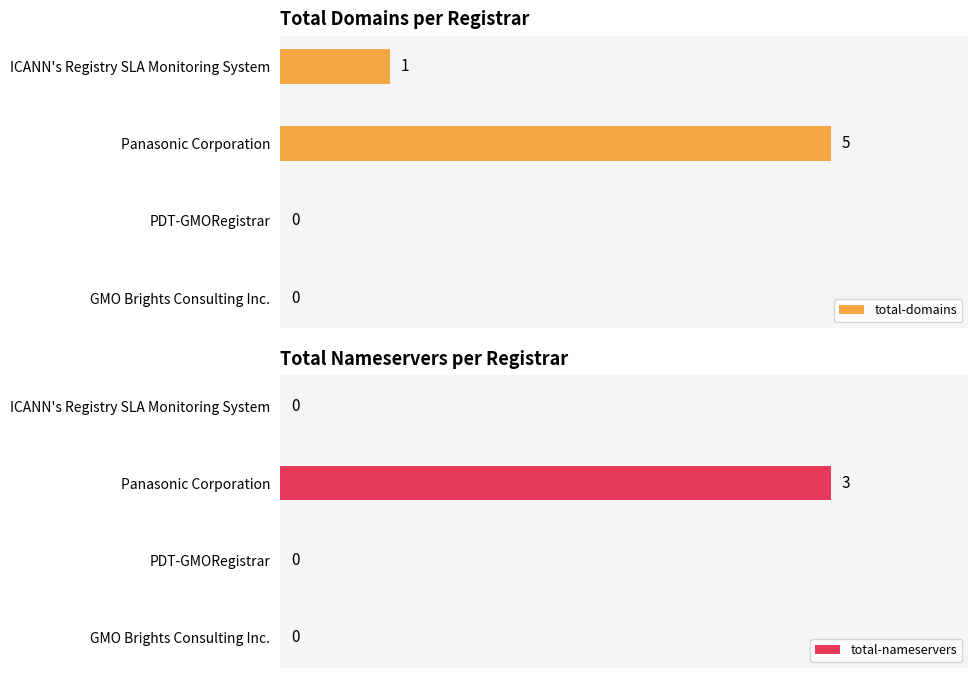

How many values in the total-domains series exceed 0?

2